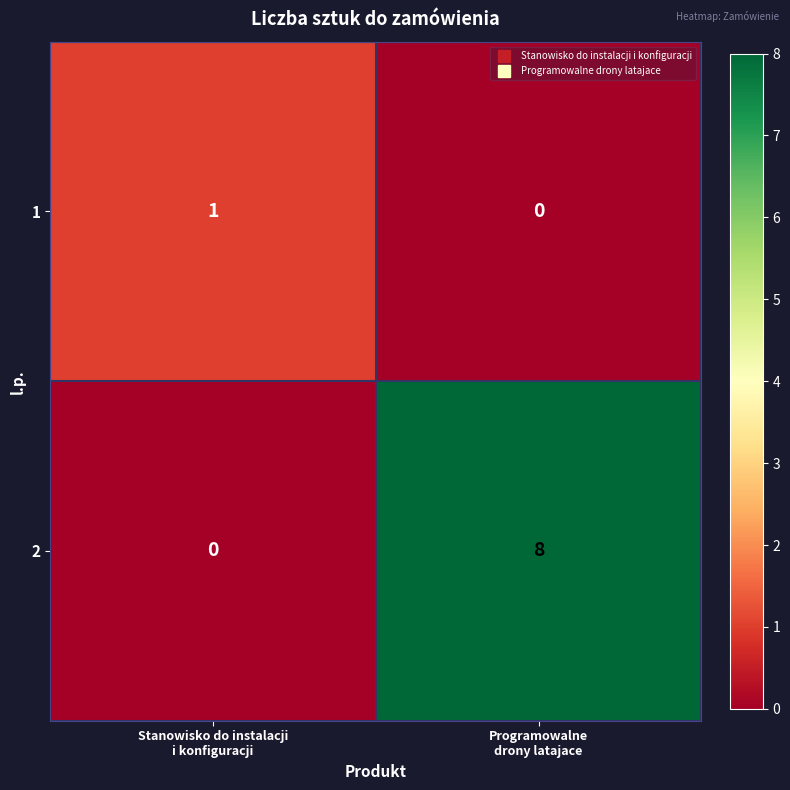

What is the difference between the maximum and minimum values in the 2 series?

8